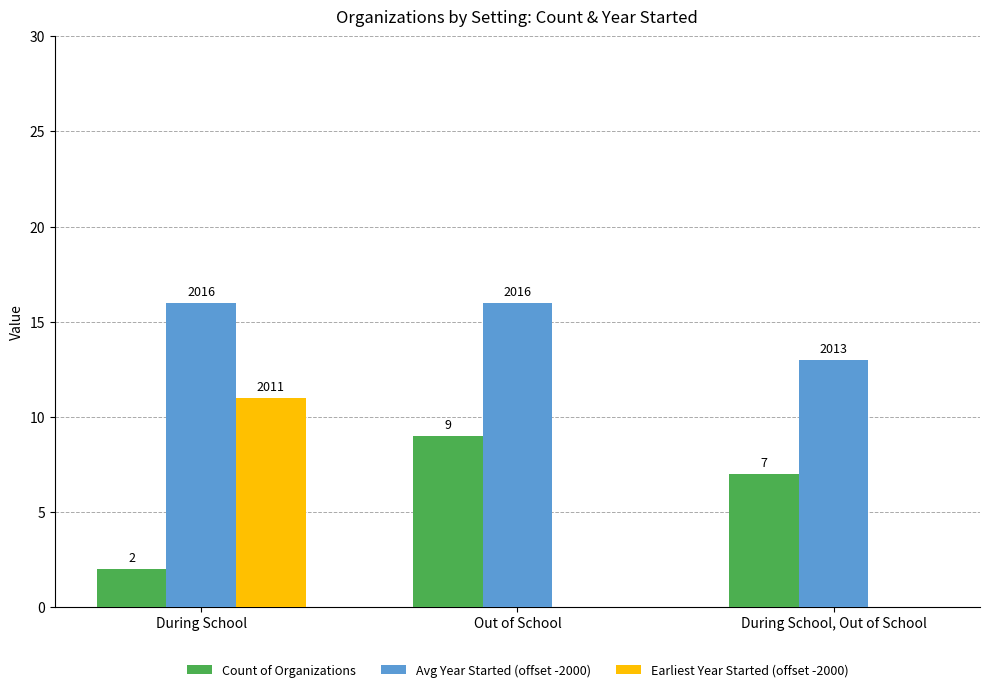

Is it true that Avg Year Started (offset -2000) equals 16 at Out of School?

True